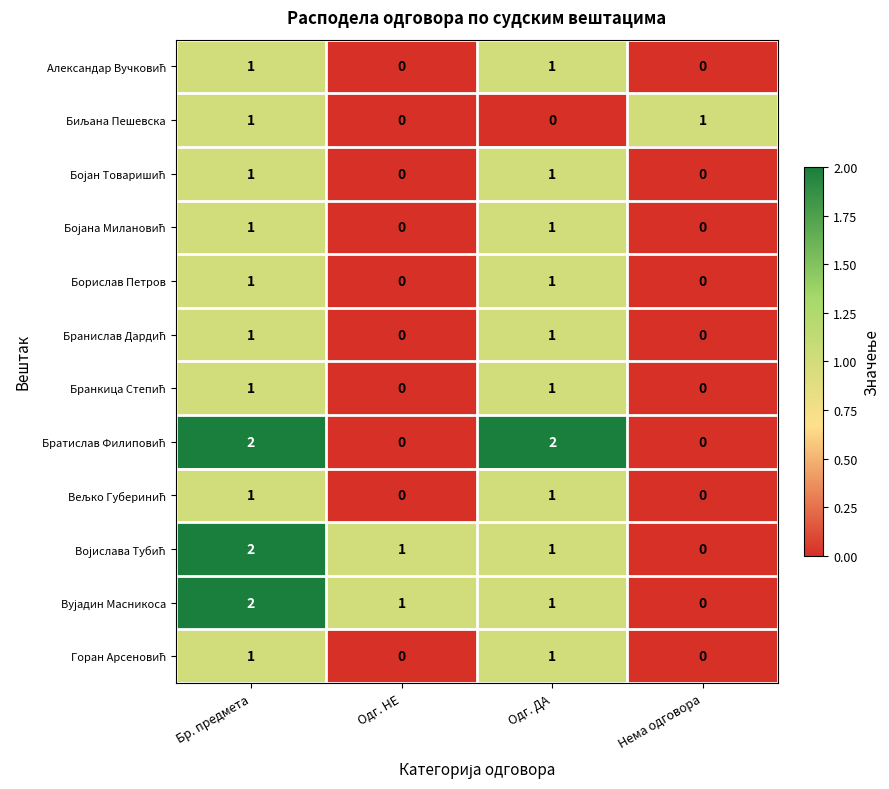

At how many categories does at least one series exceed 0?

4